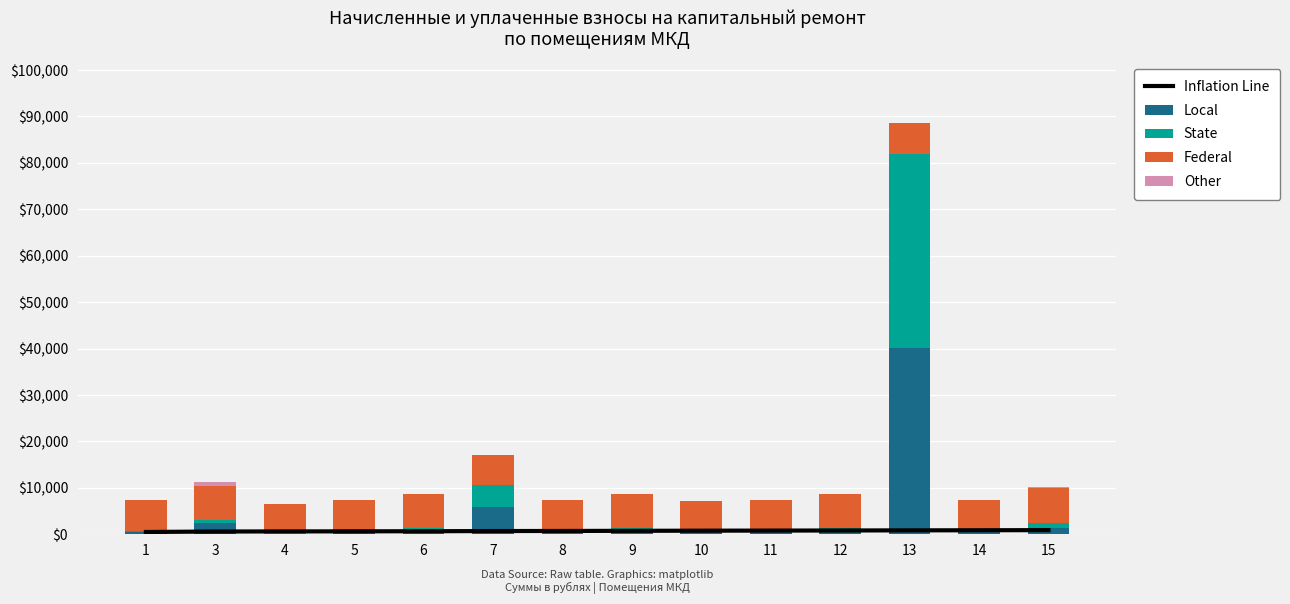

Count the number of categories in the chart.

14